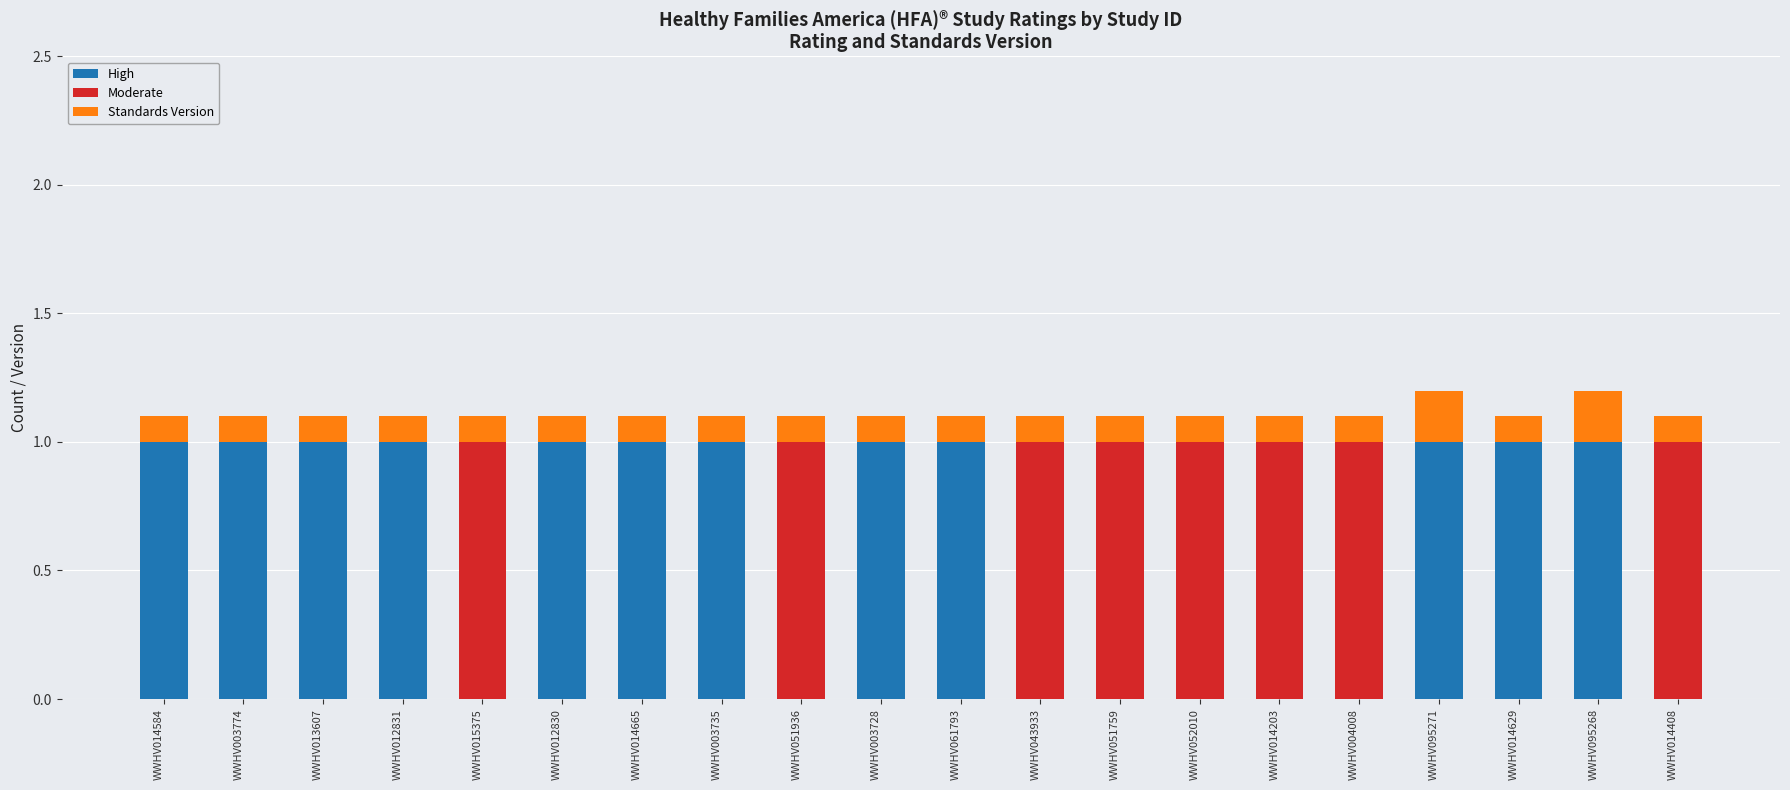

What is the total value across all series at WWHV014584?

1.1